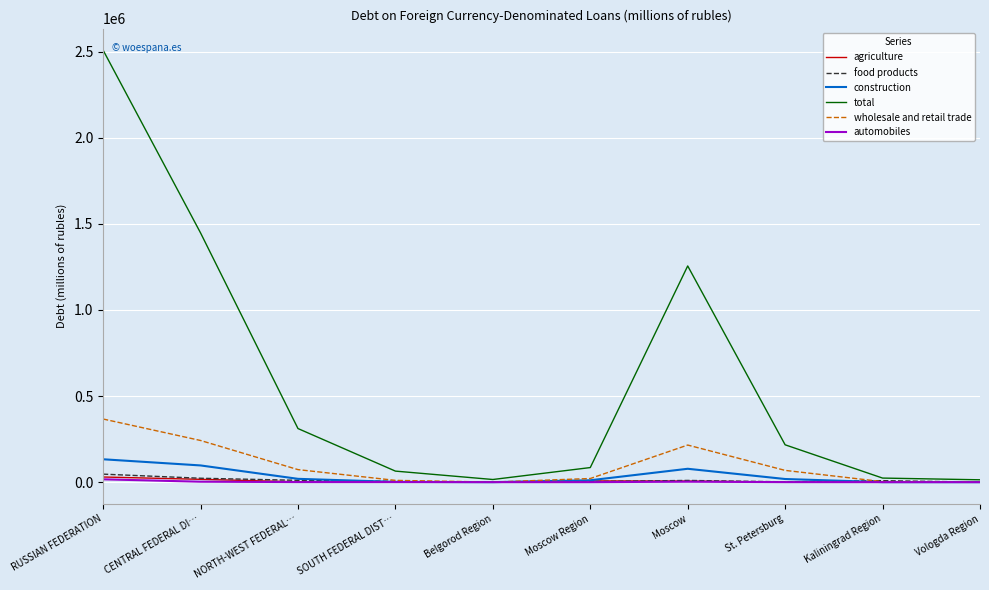

Is the value of automobiles at RUSSIAN FEDERATION greater than the value of total at RUSSIAN FEDERATION?

No